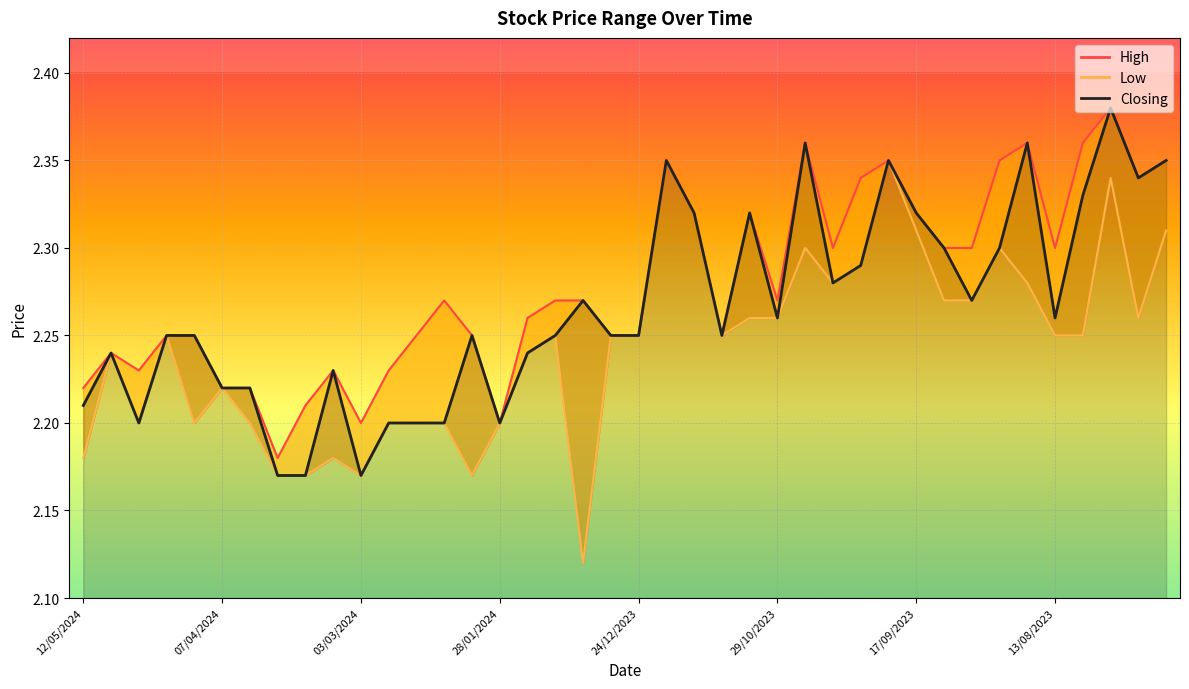

What position from the right is 32?

8